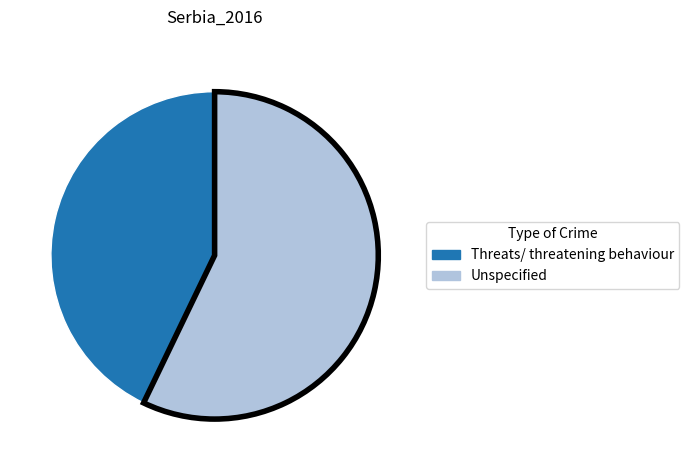

Does Threats/ threatening behaviour account for over 50% of the chart?

No